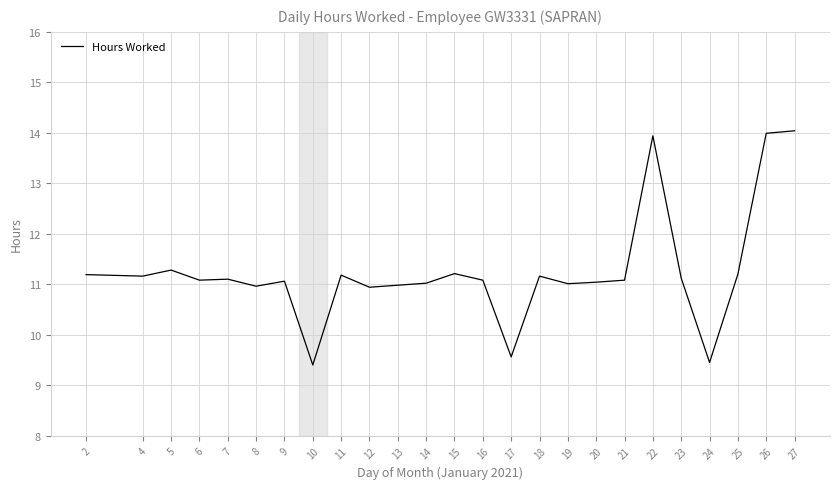

Is it true that the value at 12 is 10.9?

True